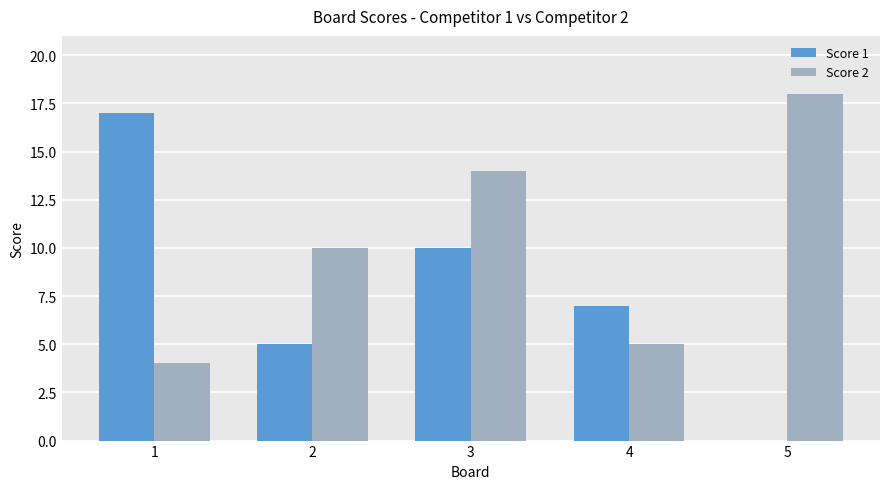

What are all the series names shown in the legend?

Score 1, Score 2